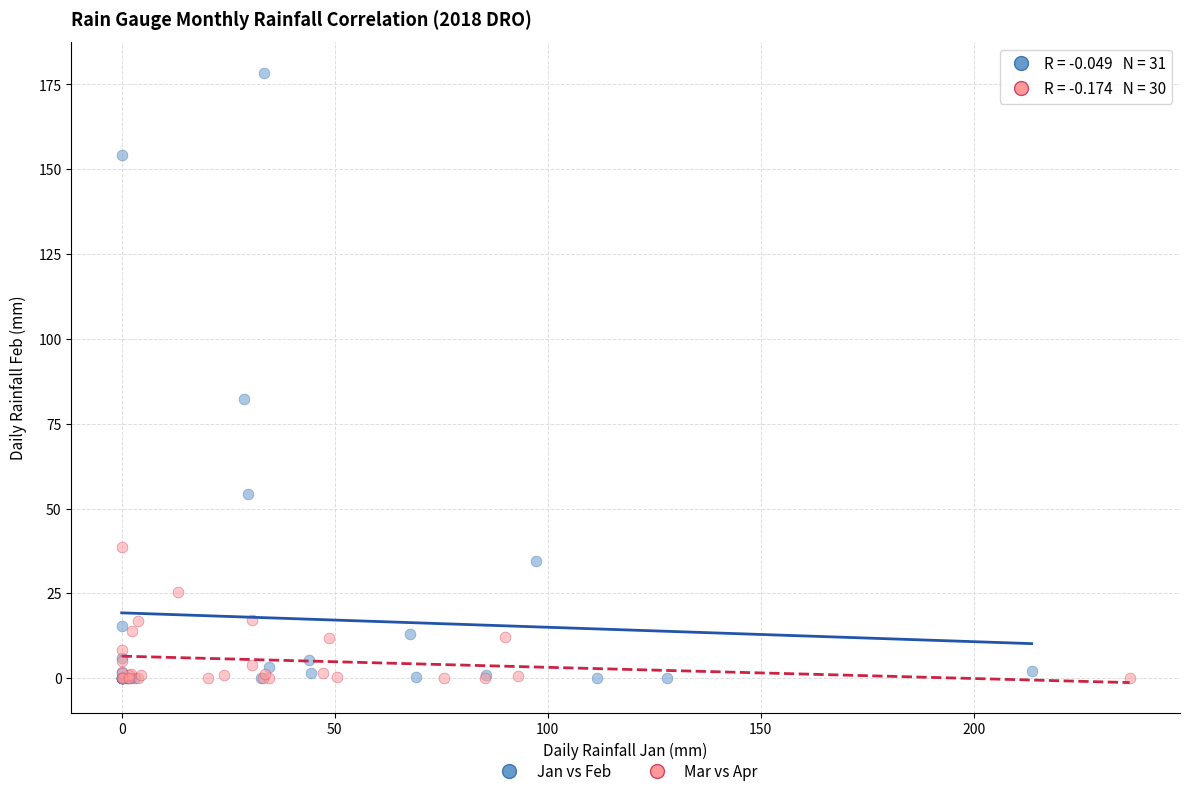

Which series has the largest Y range (max minus min)?

Jan vs Feb